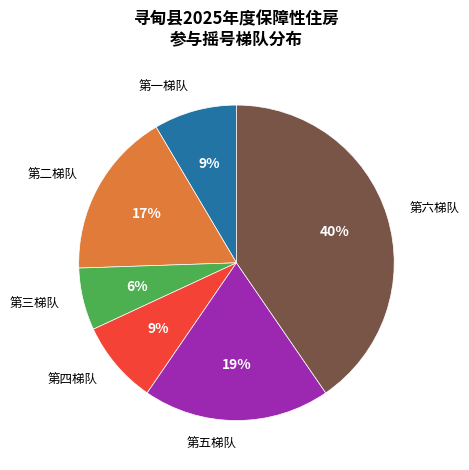

Is there any slice that represents more than half of the pie?

No